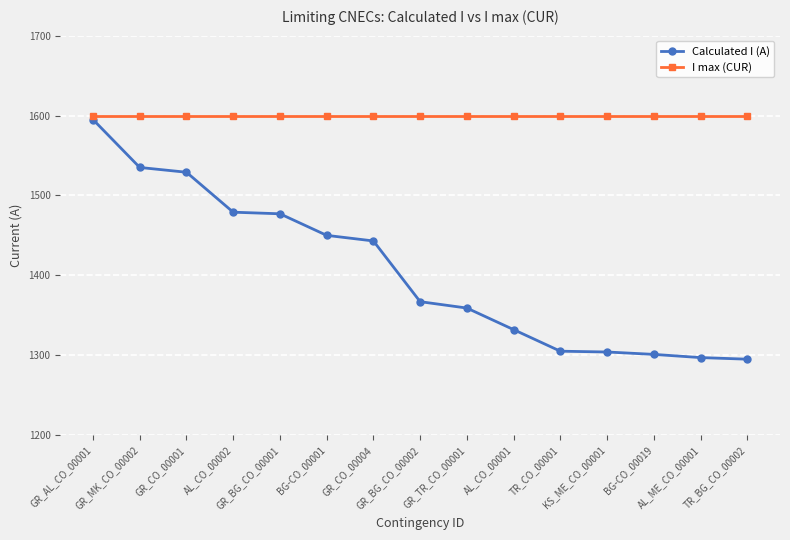

True or false: I max (CUR) and Calculated I (A) intersect in this chart.

False